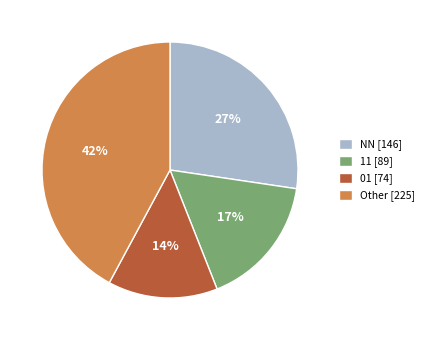

Is there any slice that represents more than half of the pie?

No